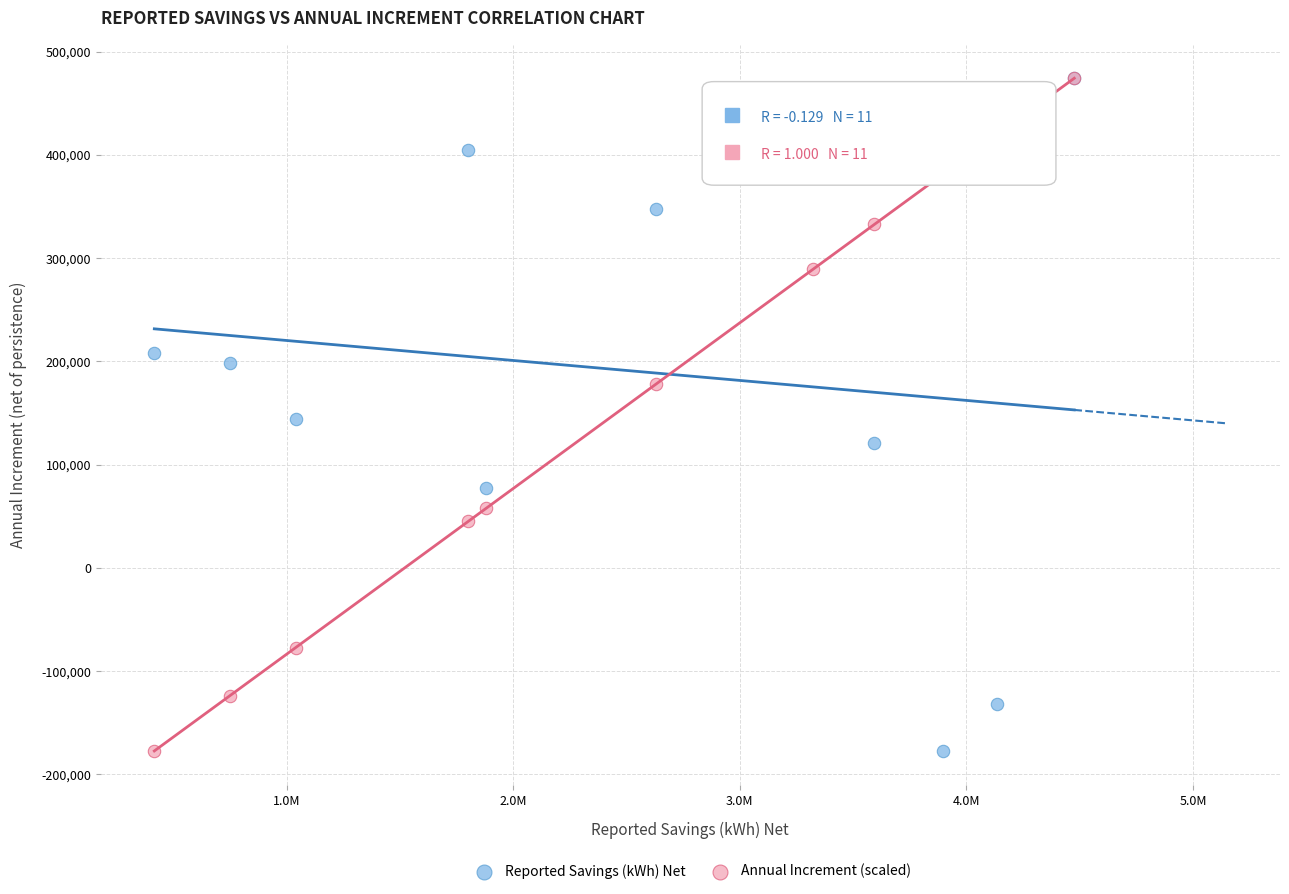

What are all the series names shown in the legend?

Reported Savings (kWh) Net, Annual Increment (scaled)